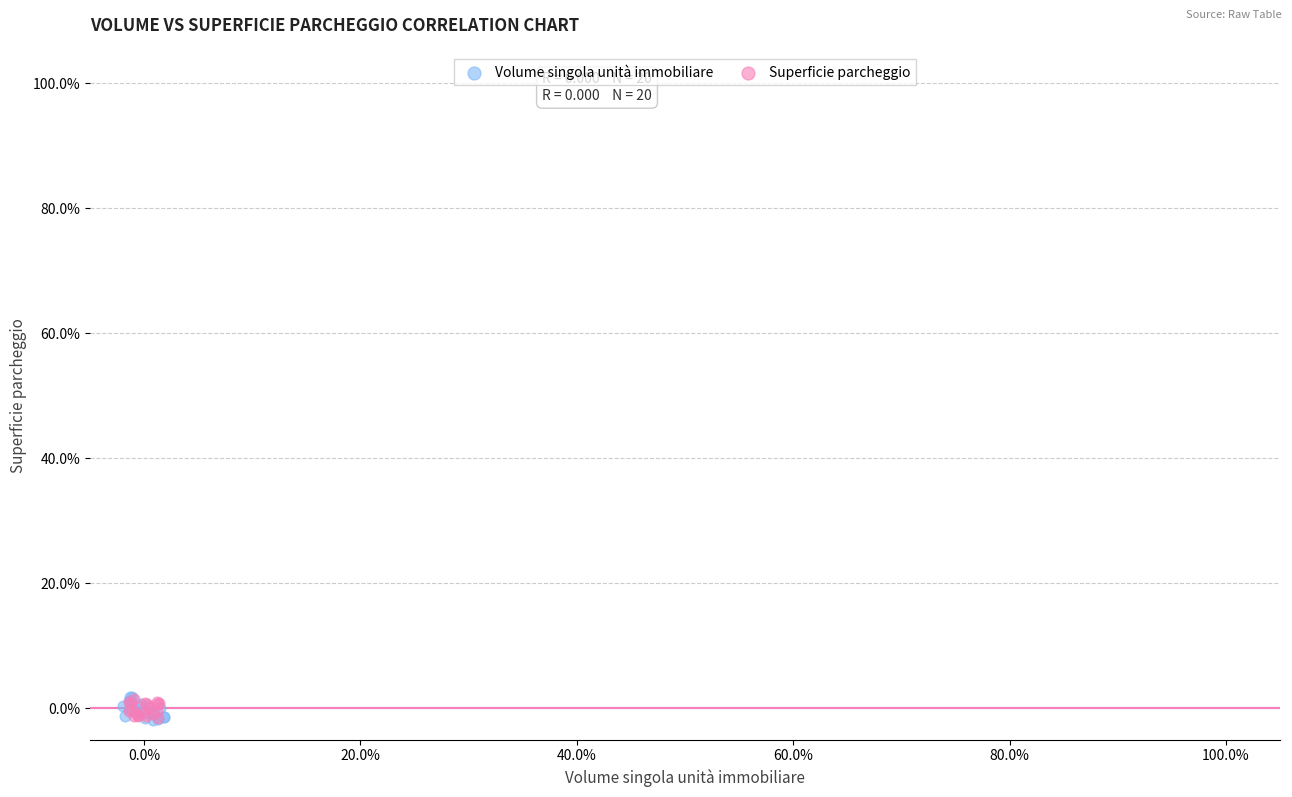

What are all the series names shown in the legend?

Volume singola unità immobiliare, Superficie parcheggio